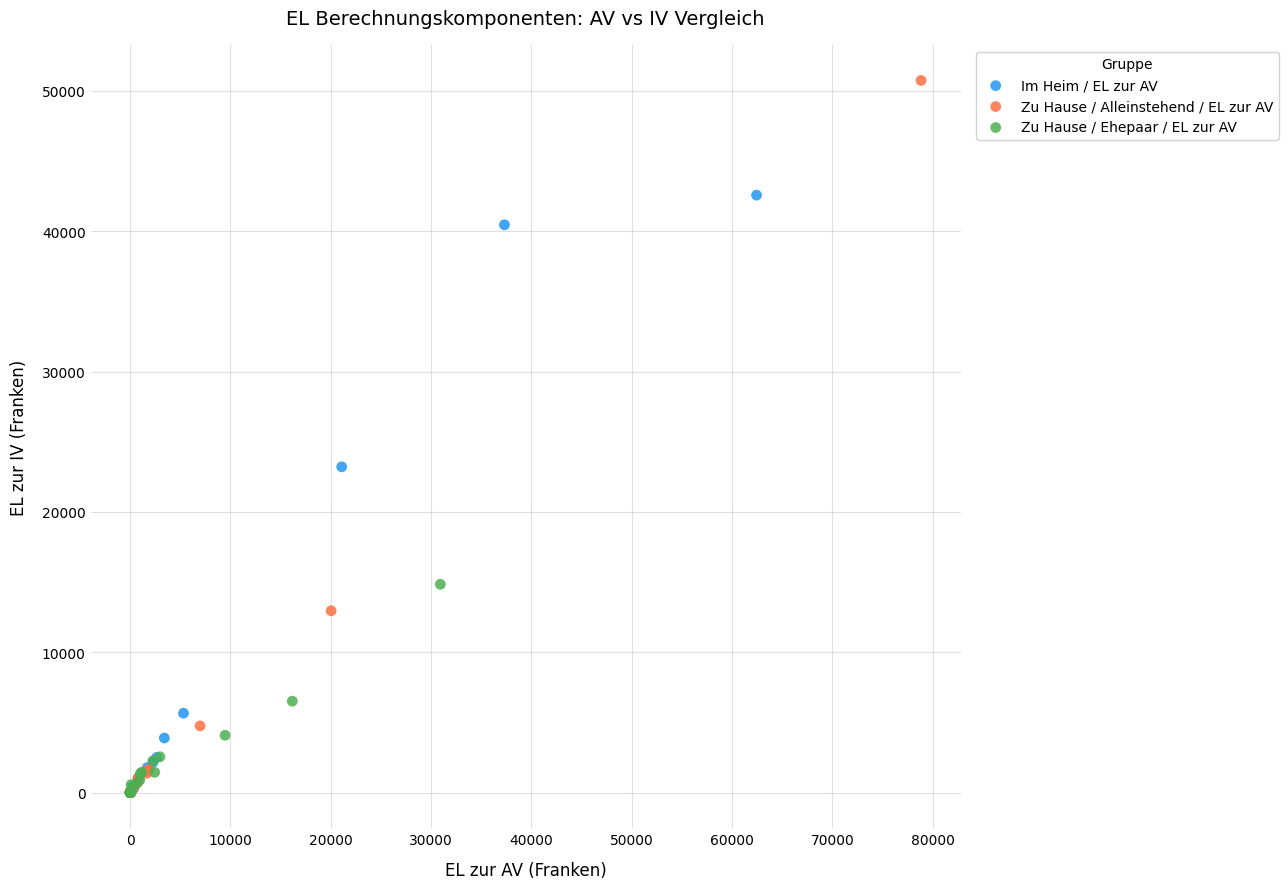

What are all the series names shown in the legend?

Im Heim / EL zur AV, Zu Hause / Alleinstehend / EL zur AV, Zu Hause / Ehepaar / EL zur AV